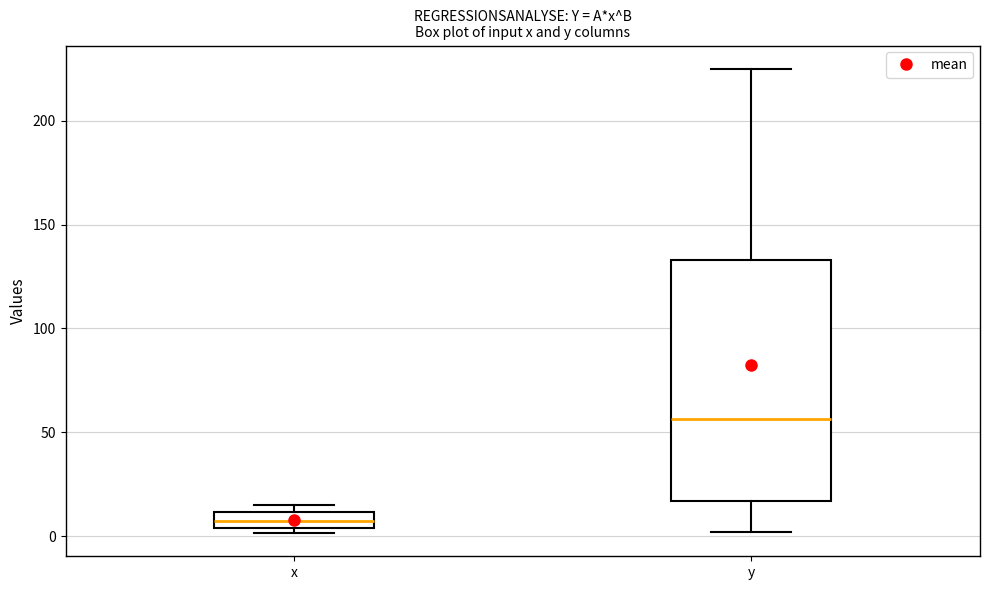

Where does the lower whisker of the box for y end on the y-axis? The values are not printed on the chart, so give them approximately, as read against the axis.

0